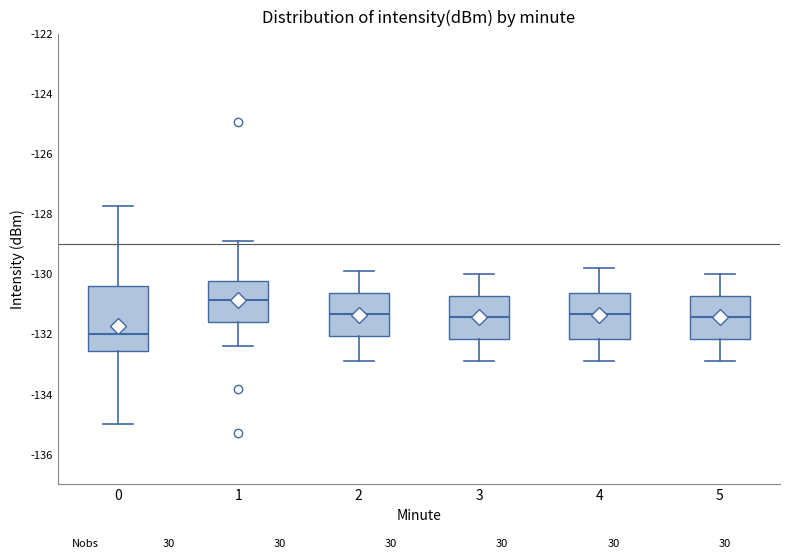

Where does the upper whisker of the box at x = 1 end on the y-axis? The values are not printed on the chart, so give them approximately, as read against the axis.

-129.0